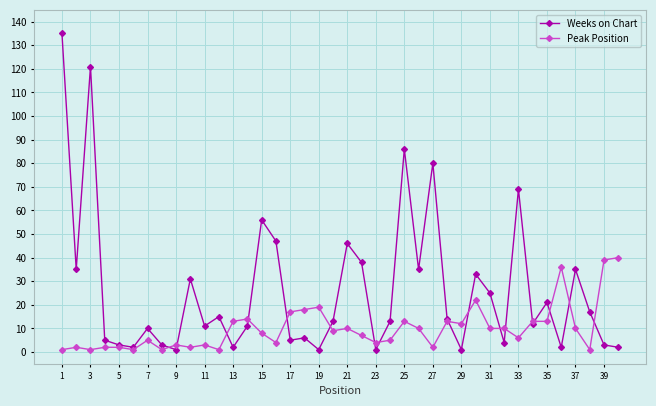

True or false: Peak Position has more than 2 interior local peaks.

True